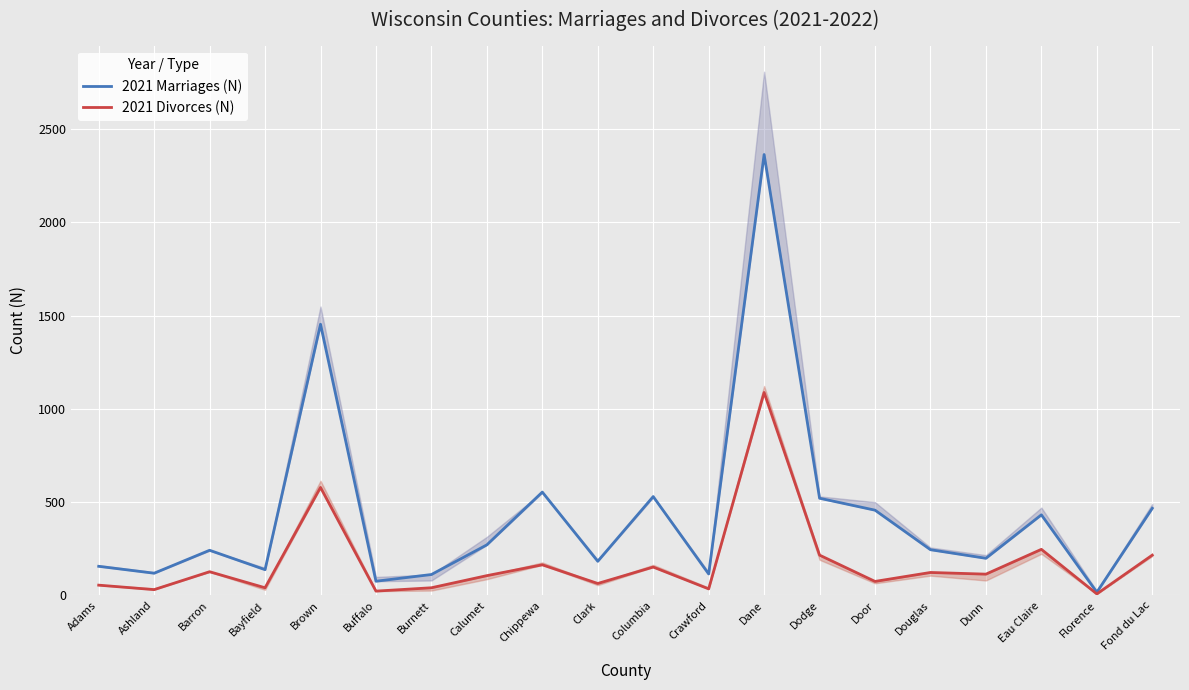

At which category does 2021 Marriages (N) reach its first local valley?

Ashland